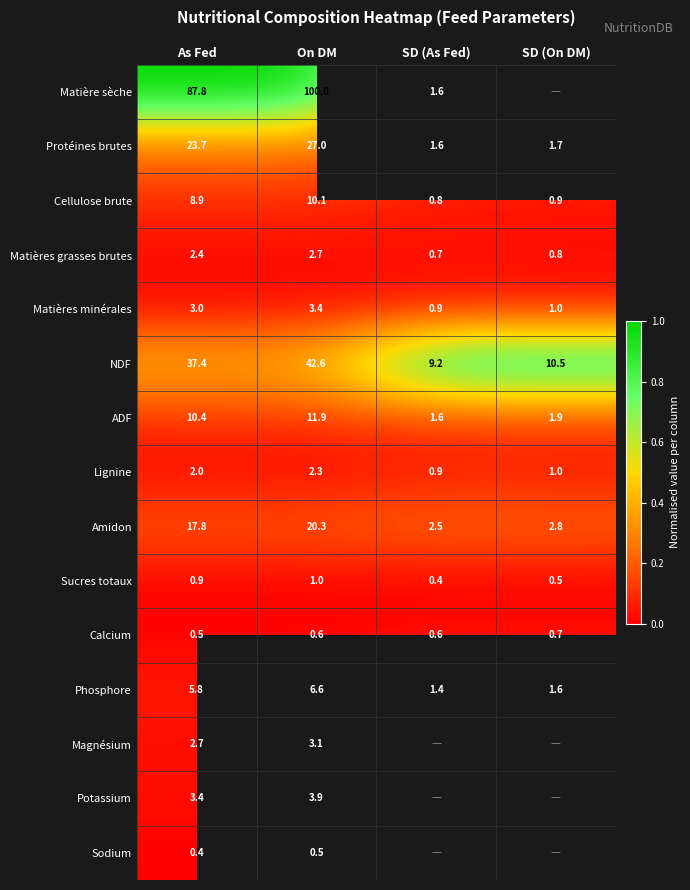

What is the sum of all ADF values?

25.8